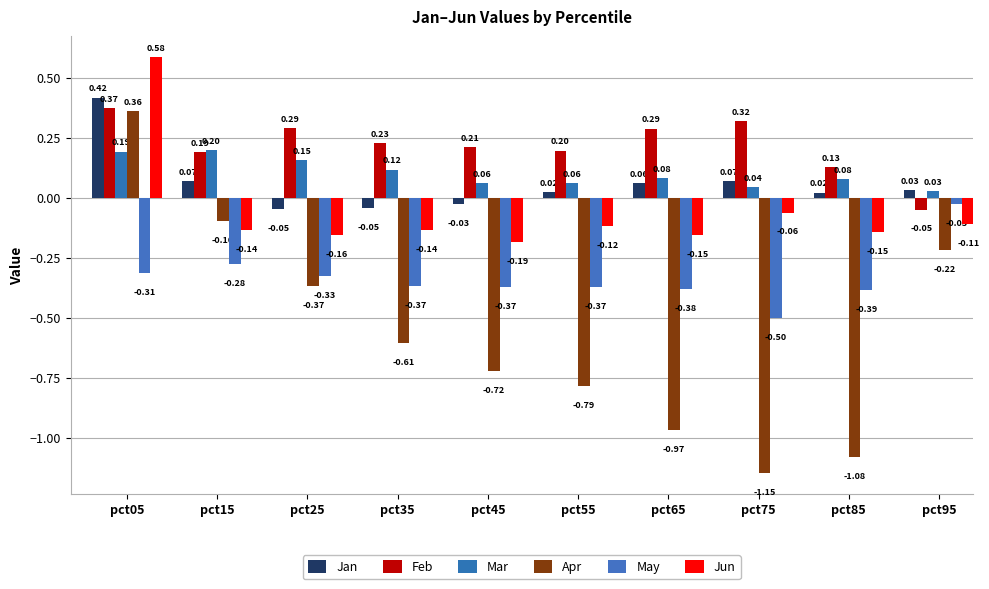

Count the number of data series in this chart.

6